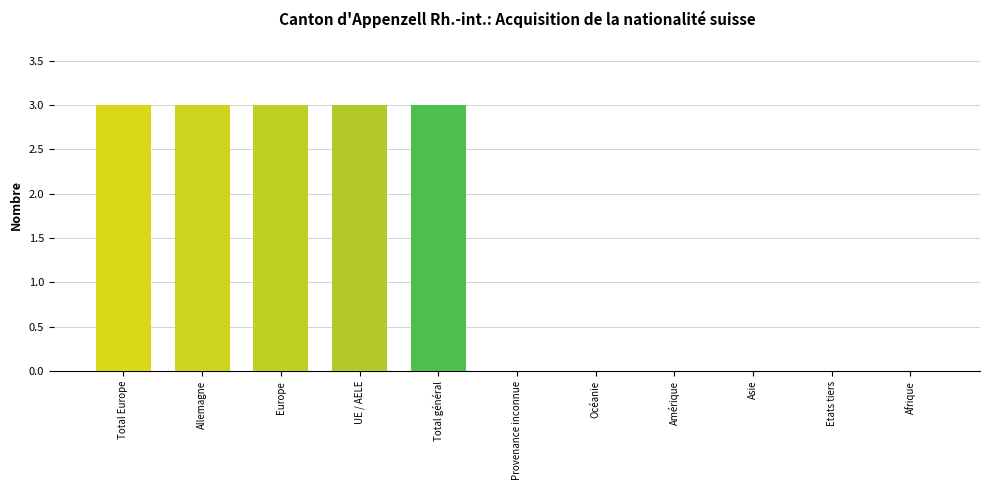

What is the sum of all values?

15